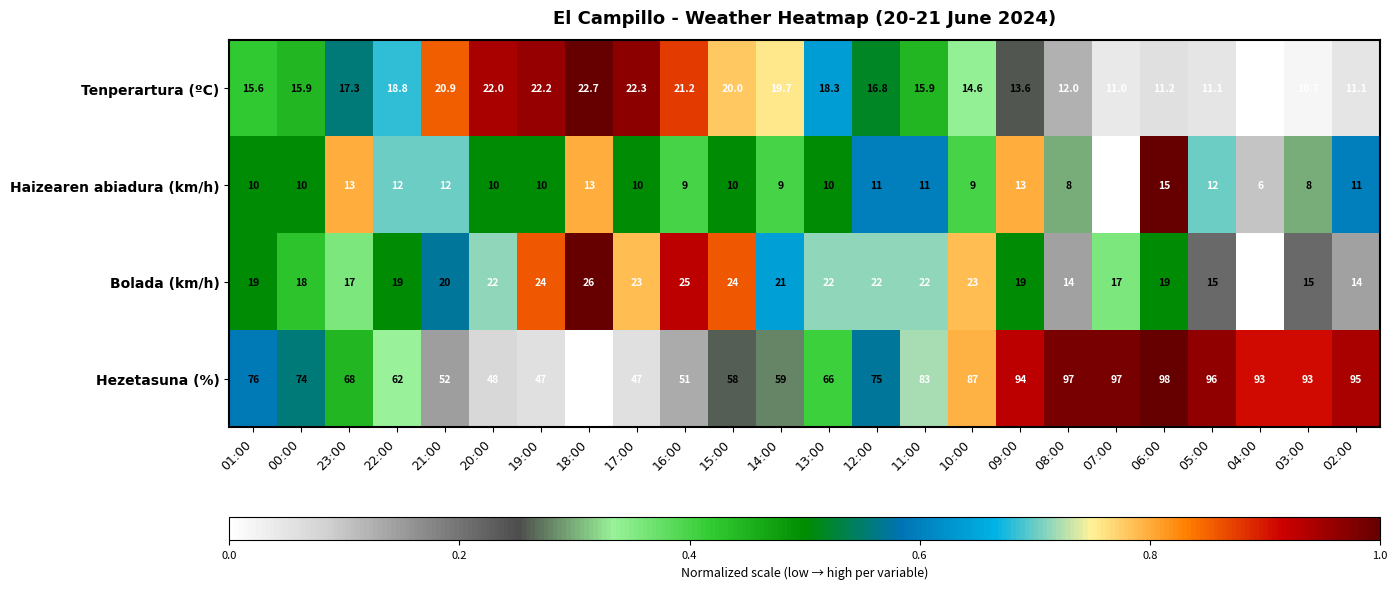

Which label corresponds to the largest value in the chart?

06:00